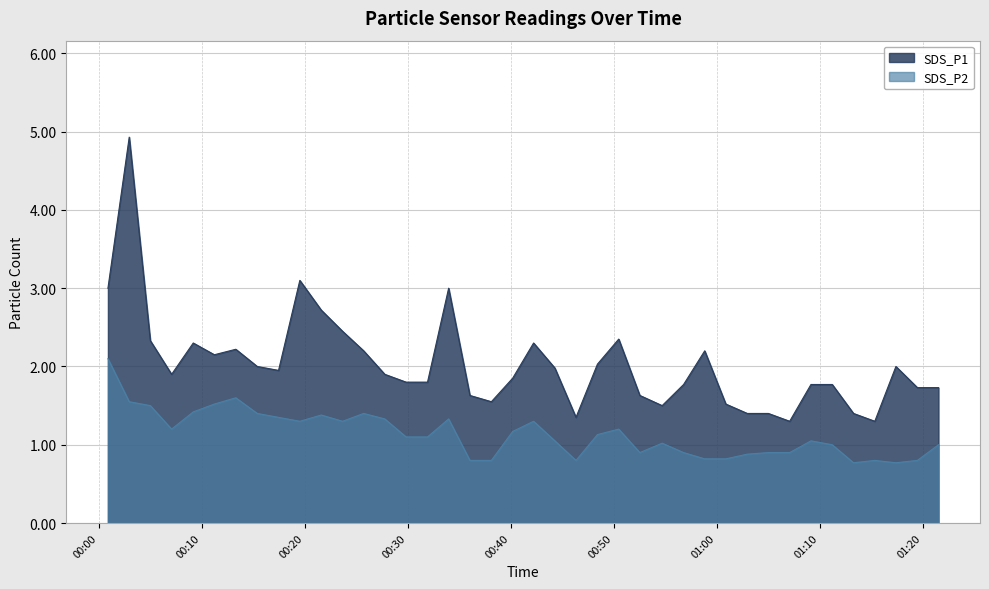

Is the value of SDS_P1 at 2023/11/17 00:09:10 greater than the value of SDS_P2 at 2023/11/17 00:54:42?

Yes